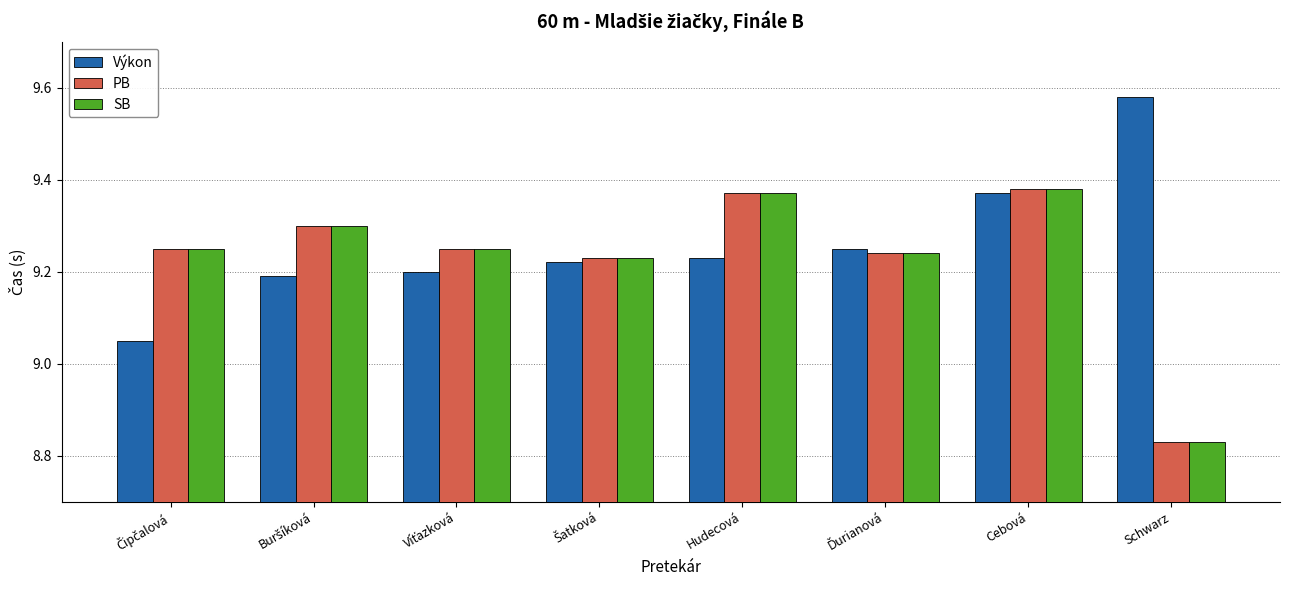

At which label does PB reach its minimum?

Schwarz